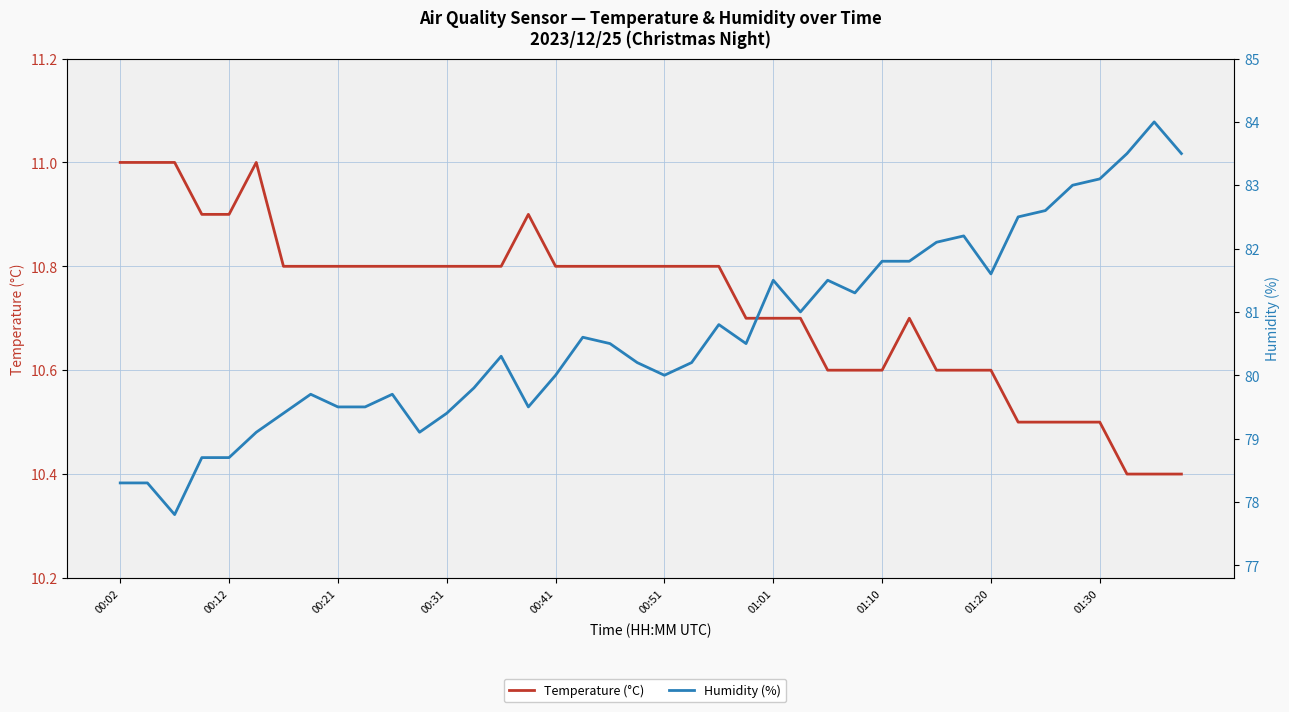

What is the difference between the maximum and minimum values in the Humidity (%) series?

6.2